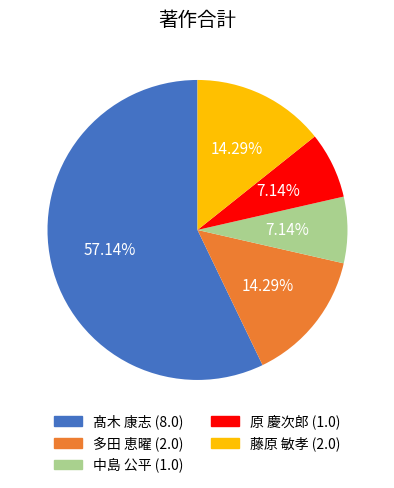

Count the number of slices in the pie.

5